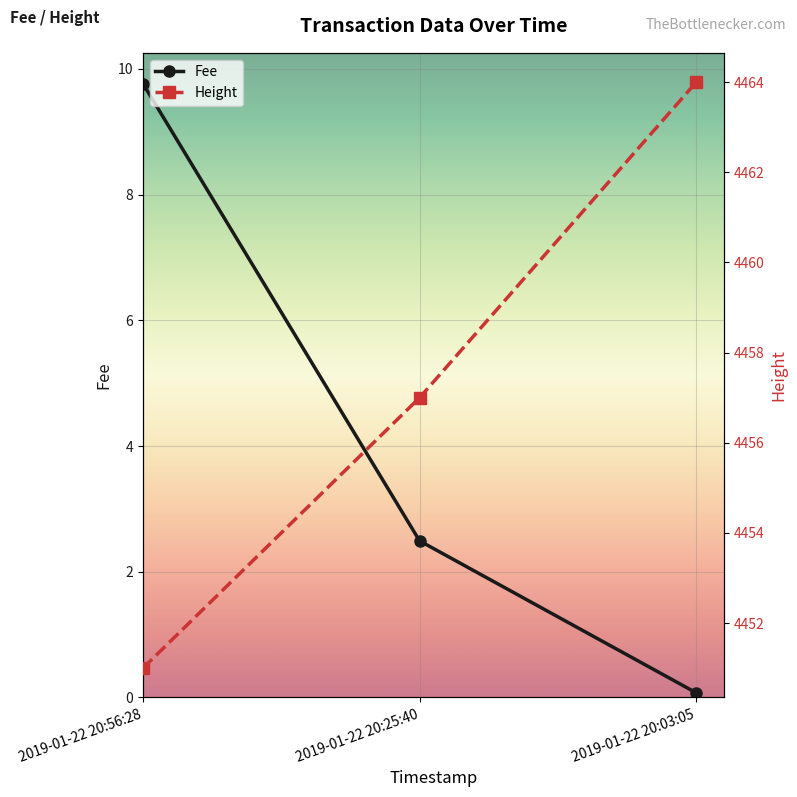

Rank the categories by Height value from highest to lowest.

2019-01-22 20:03:05, 2019-01-22 20:25:40, 2019-01-22 20:56:28